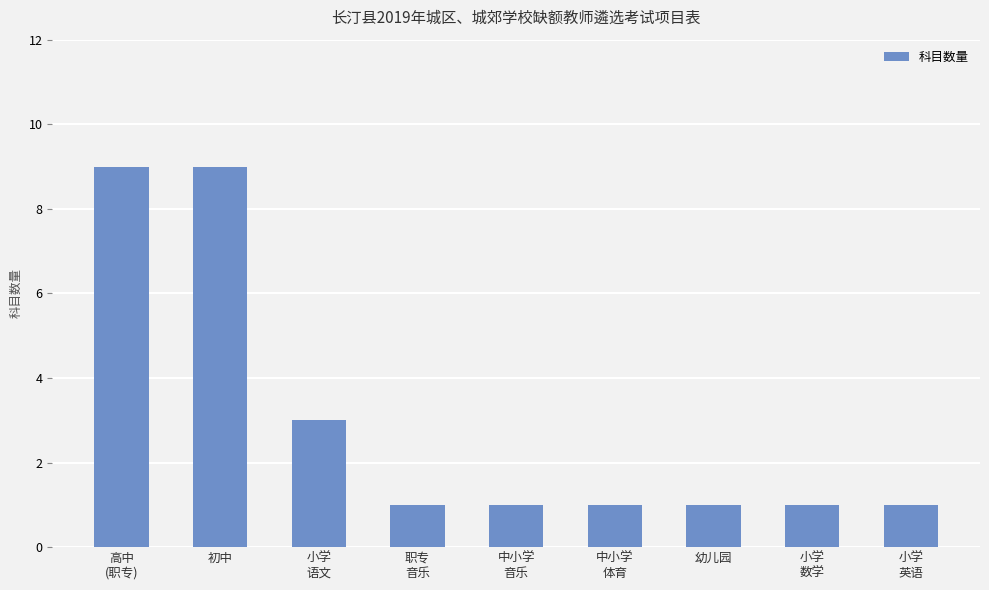

What is the average value?

3